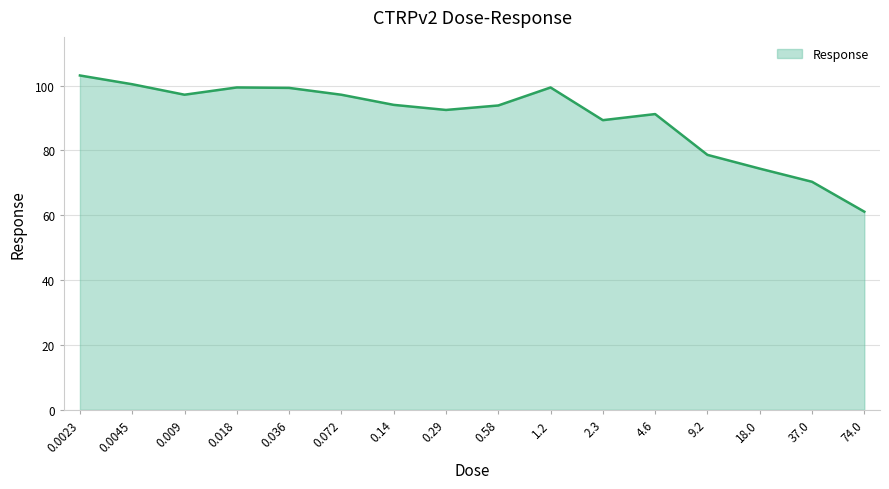

How many lines are shown in the chart?

1